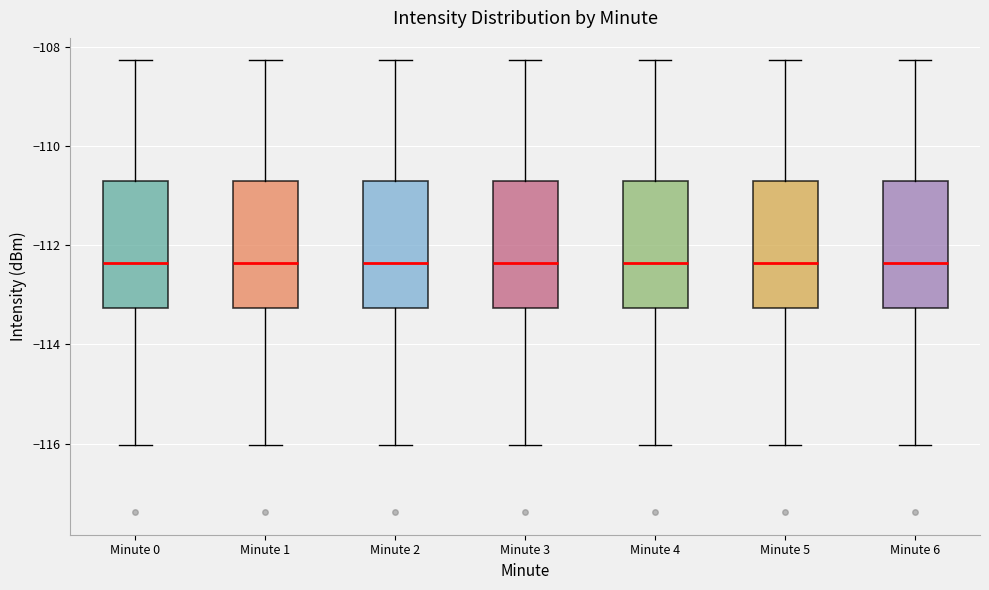

Reading left to right, transcribe this box plot: for each box, give where its median line is, the range the box spans, and where its two whiskers end, as read against the y-axis. The values are not printed on the chart, so give them approximately, as read against the axis.

Minute 0: median -112.4, box -113.2 to -110.8, whiskers -116.0 to -108.2
Minute 1: median -112.4, box -113.2 to -110.8, whiskers -116.0 to -108.2
Minute 2: median -112.4, box -113.2 to -110.8, whiskers -116.0 to -108.2
Minute 3: median -112.4, box -113.2 to -110.8, whiskers -116.0 to -108.2
Minute 4: median -112.4, box -113.2 to -110.8, whiskers -116.0 to -108.2
Minute 5: median -112.4, box -113.2 to -110.8, whiskers -116.0 to -108.2
Minute 6: median -112.4, box -113.2 to -110.8, whiskers -116.0 to -108.2